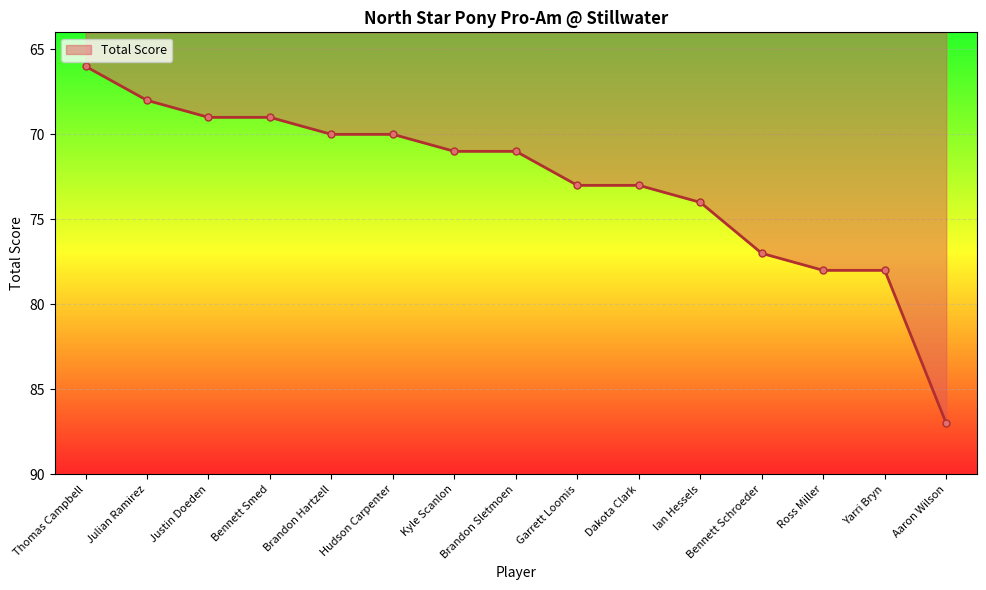

Which label corresponds to the smallest value in the chart?

Thomas Campbell